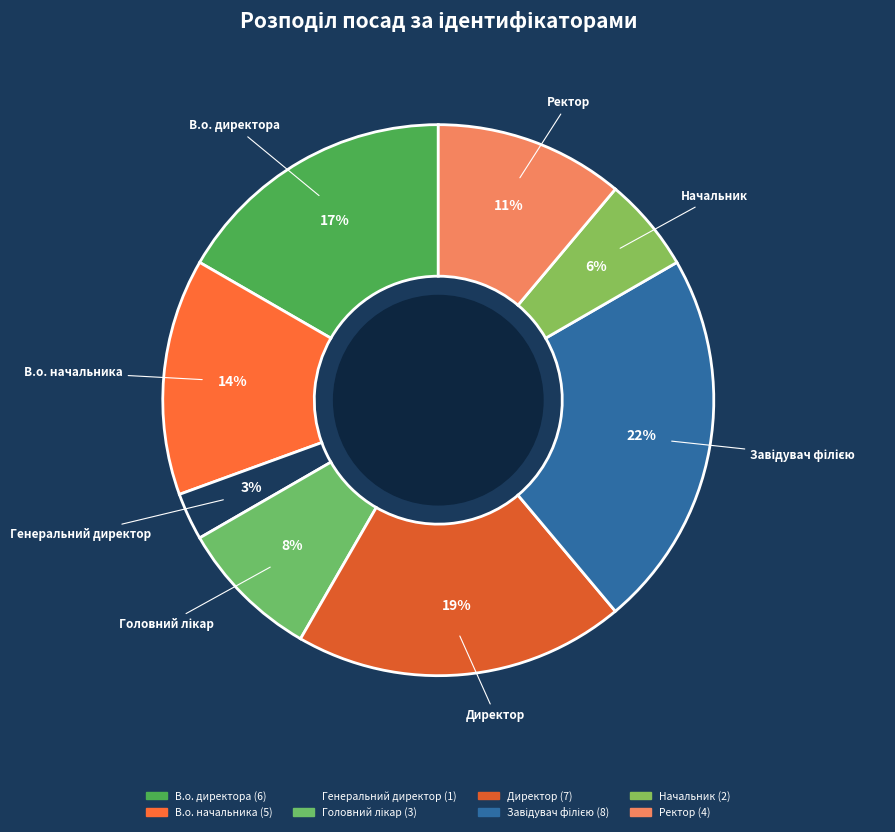

Is Ректор the majority of the pie?

No